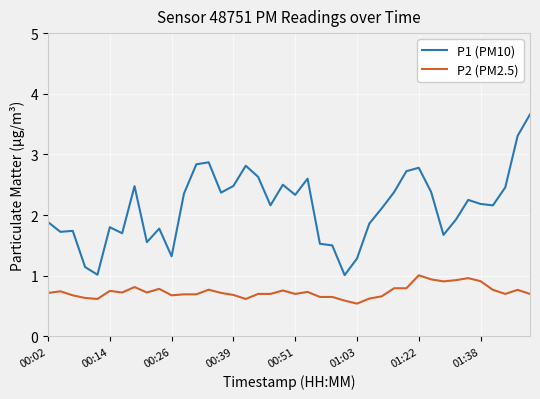

What is the maximum value for P1 (PM10)?

3.7